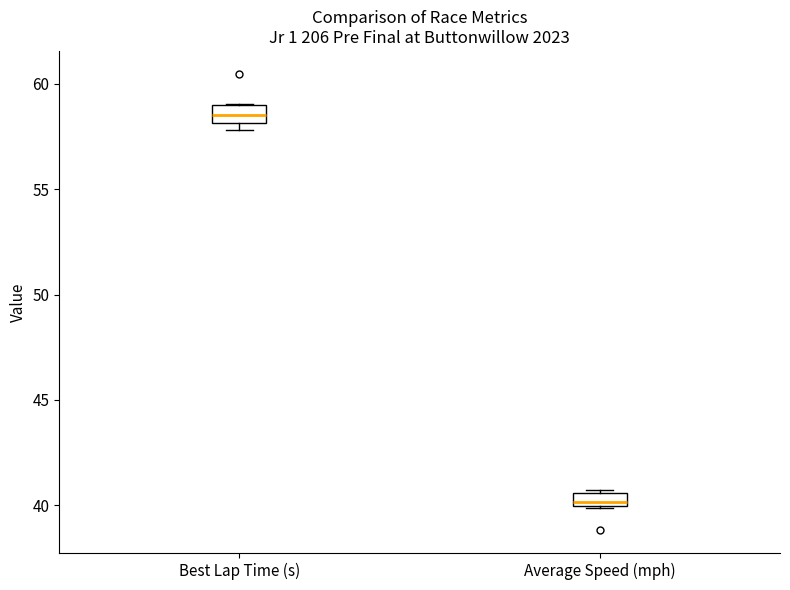

Where does the median line of the box for Best Lap Time (s) sit on the y-axis? The values are not printed on the chart, so give them approximately, as read against the axis.

58.5